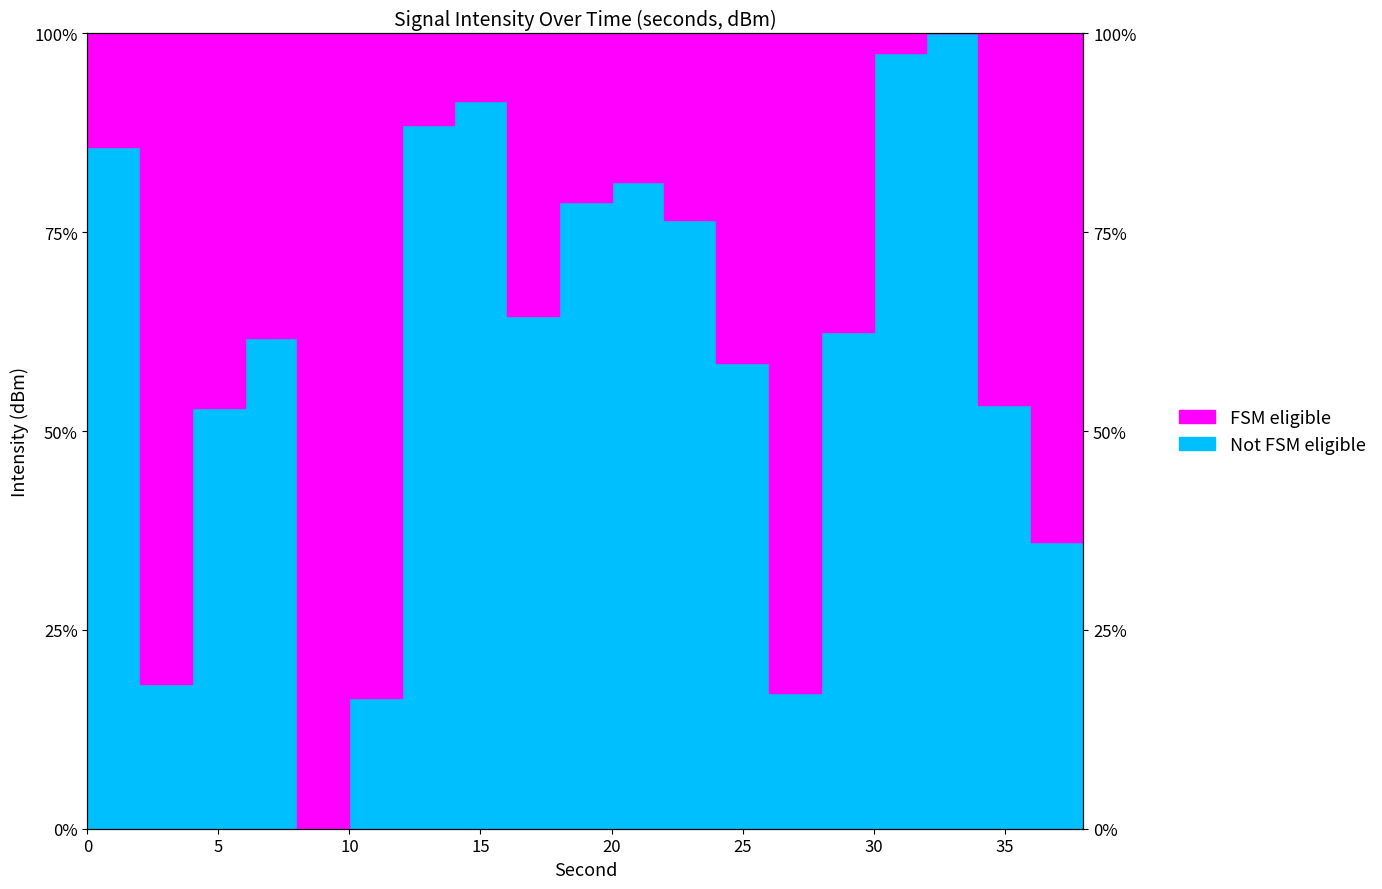

How many positive values are there?

19